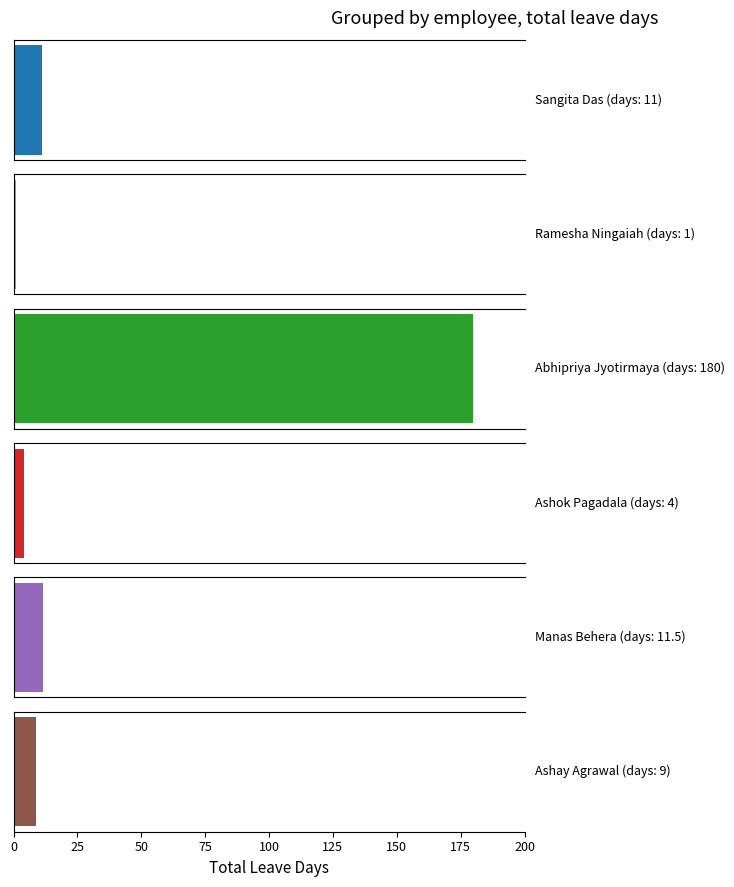

What is the difference between the second highest and second lowest values?

7.5